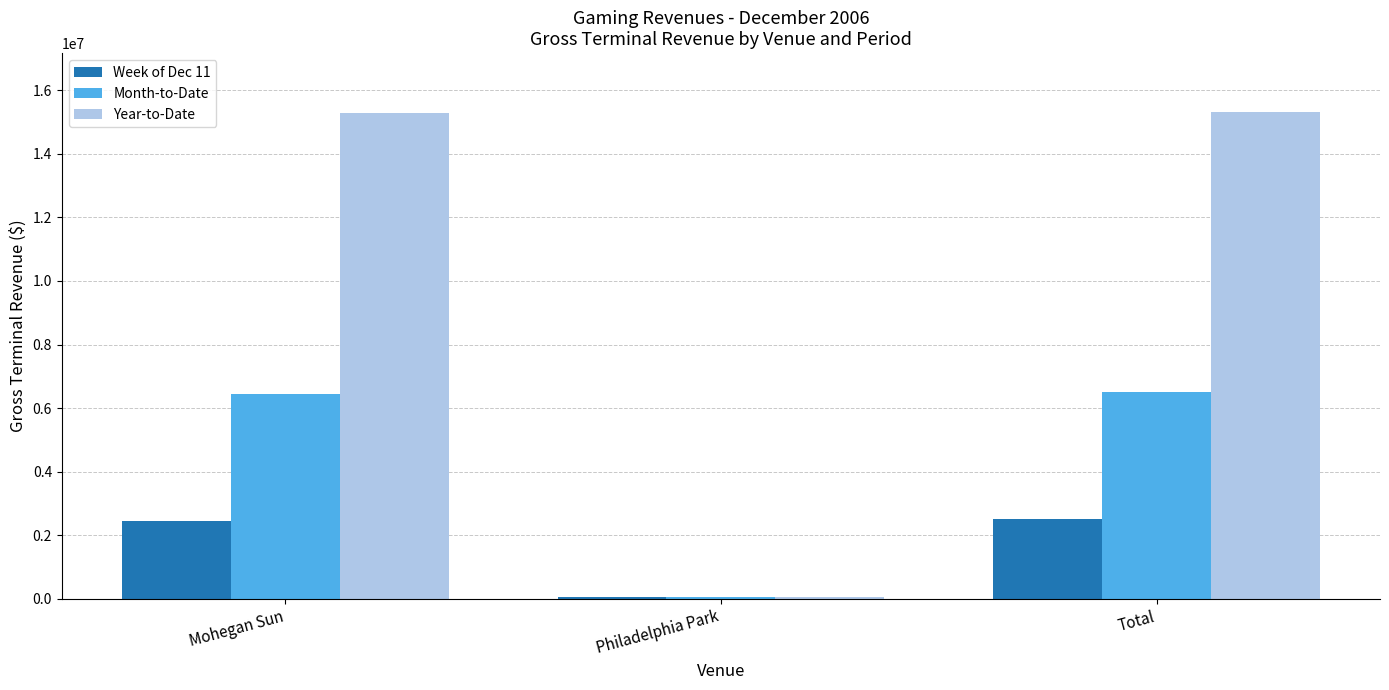

What is the spread (max minus min) of values at Mohegan Sun?

12826538.0